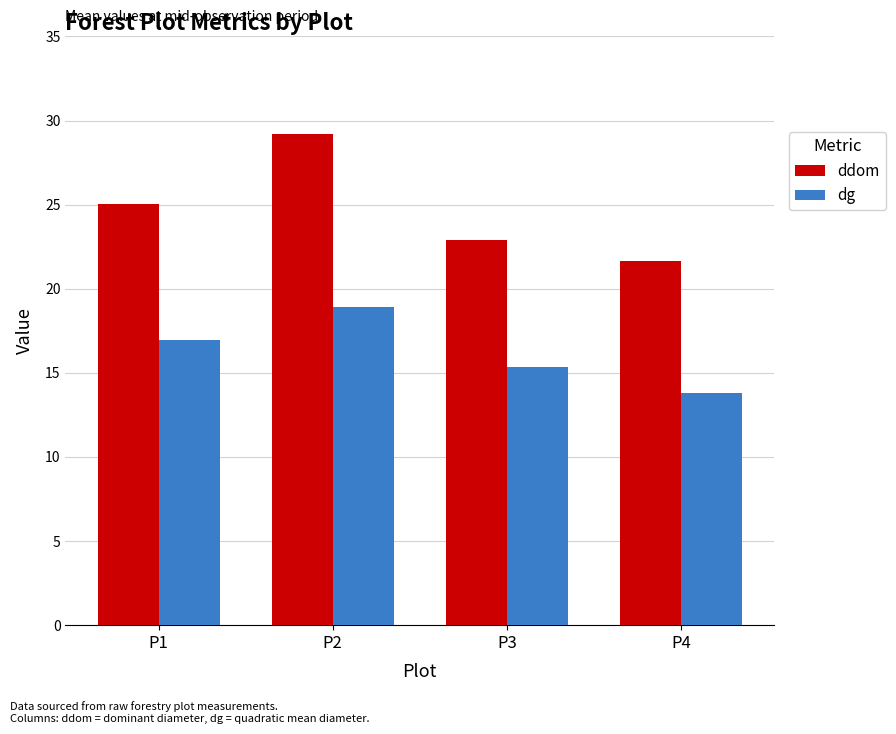

What are all the series names shown in the legend?

ddom, dg